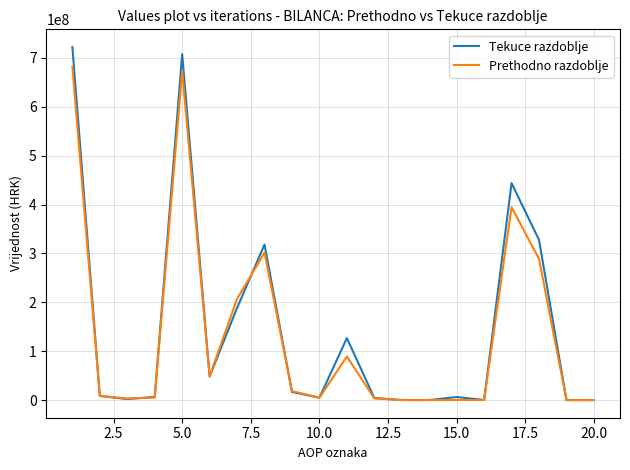

Which series has the widest spread of values?

Tekuce razdoblje